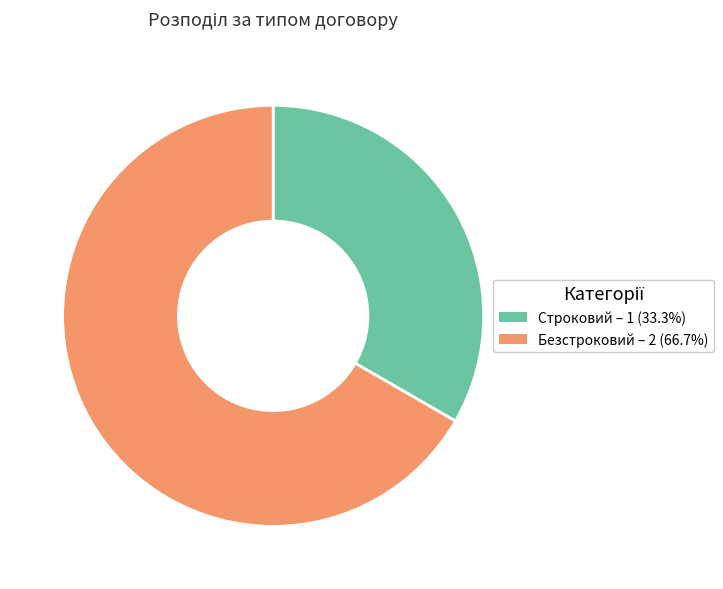

What is the ratio of the value at Безстроковий – 2 (66.7%) to the value at Строковий – 1 (33.3%)?

2.0